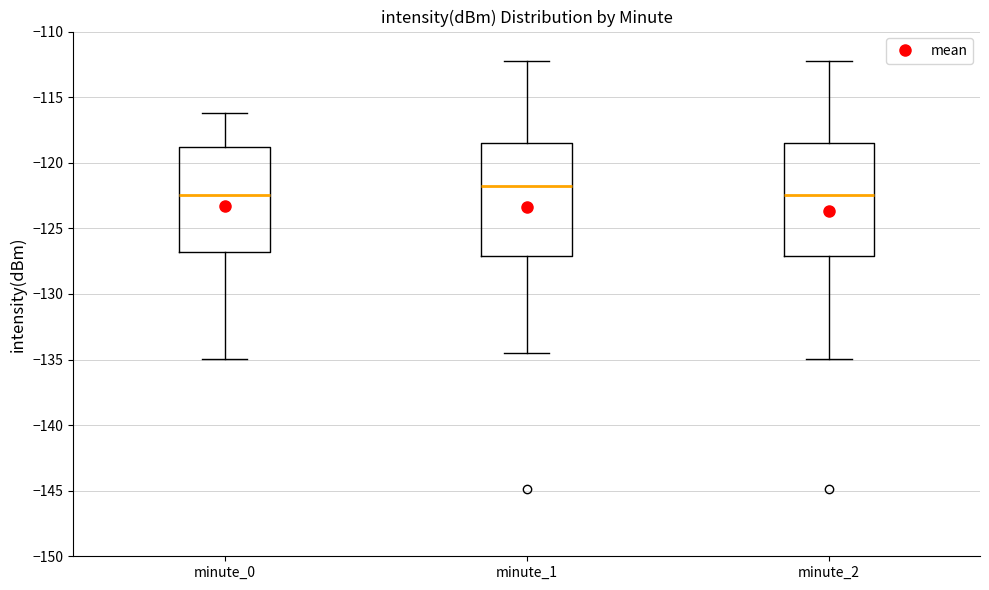

Reading left to right, read every box against the y-axis: the position of its median line, the range the box covers, and the ends of its whiskers. The values are not printed on the chart, so give them approximately, as read against the axis.

minute_0: median -122.5, box -127.0 to -119.0, whiskers -135.0 to -116.0
minute_1: median -122.0, box -127.0 to -118.5, whiskers -134.5 to -112.0
minute_2: median -122.5, box -127.0 to -118.5, whiskers -135.0 to -112.0